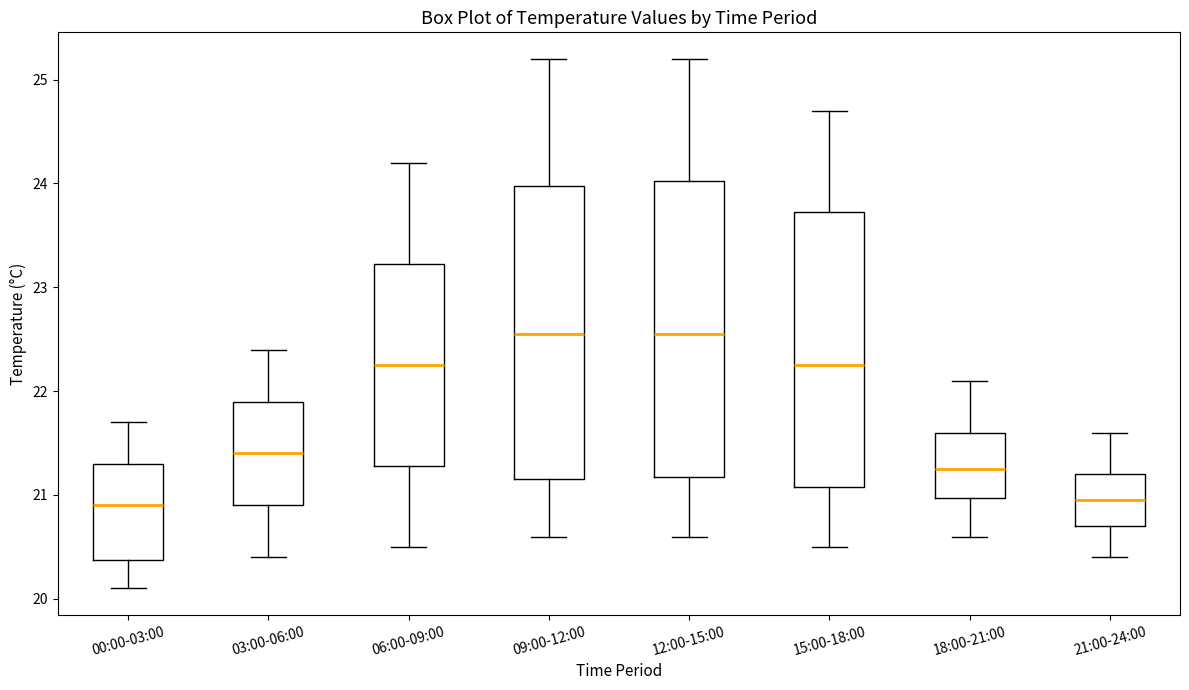

Where is the upper edge of the box for 12:00-15:00 on the y-axis? The values are not printed on the chart, so give them approximately, as read against the axis.

24.0